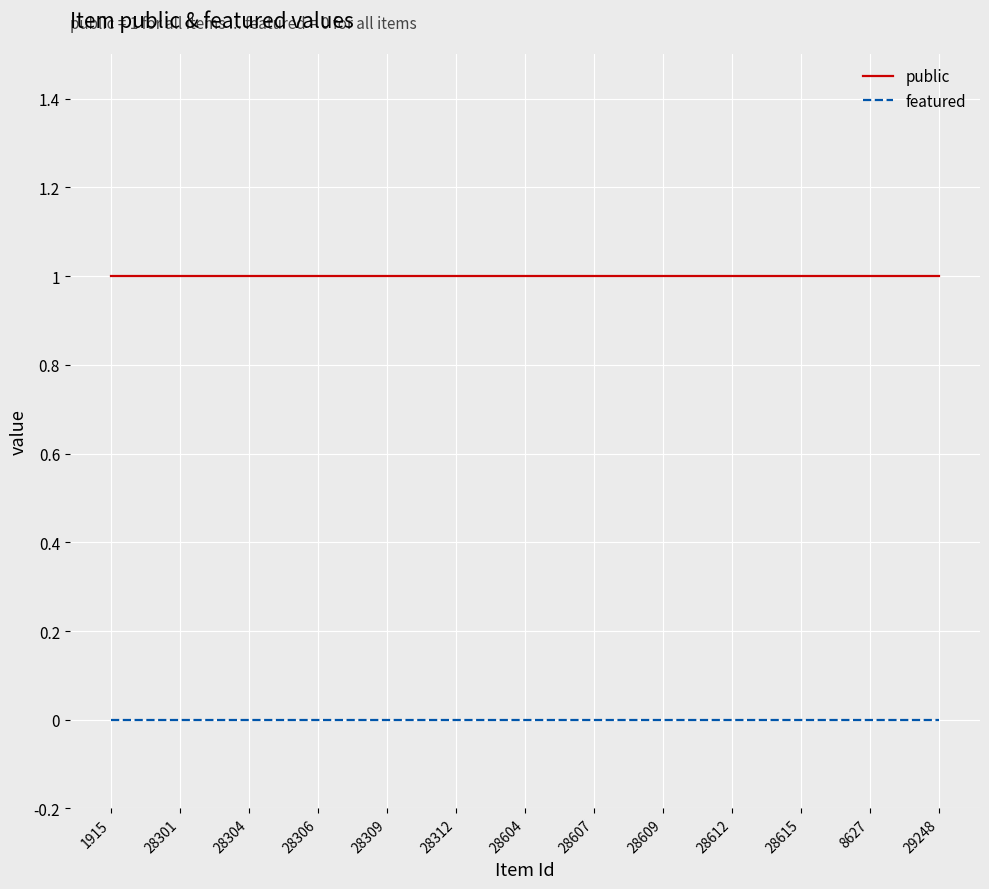

Count the number of data series in this chart.

2